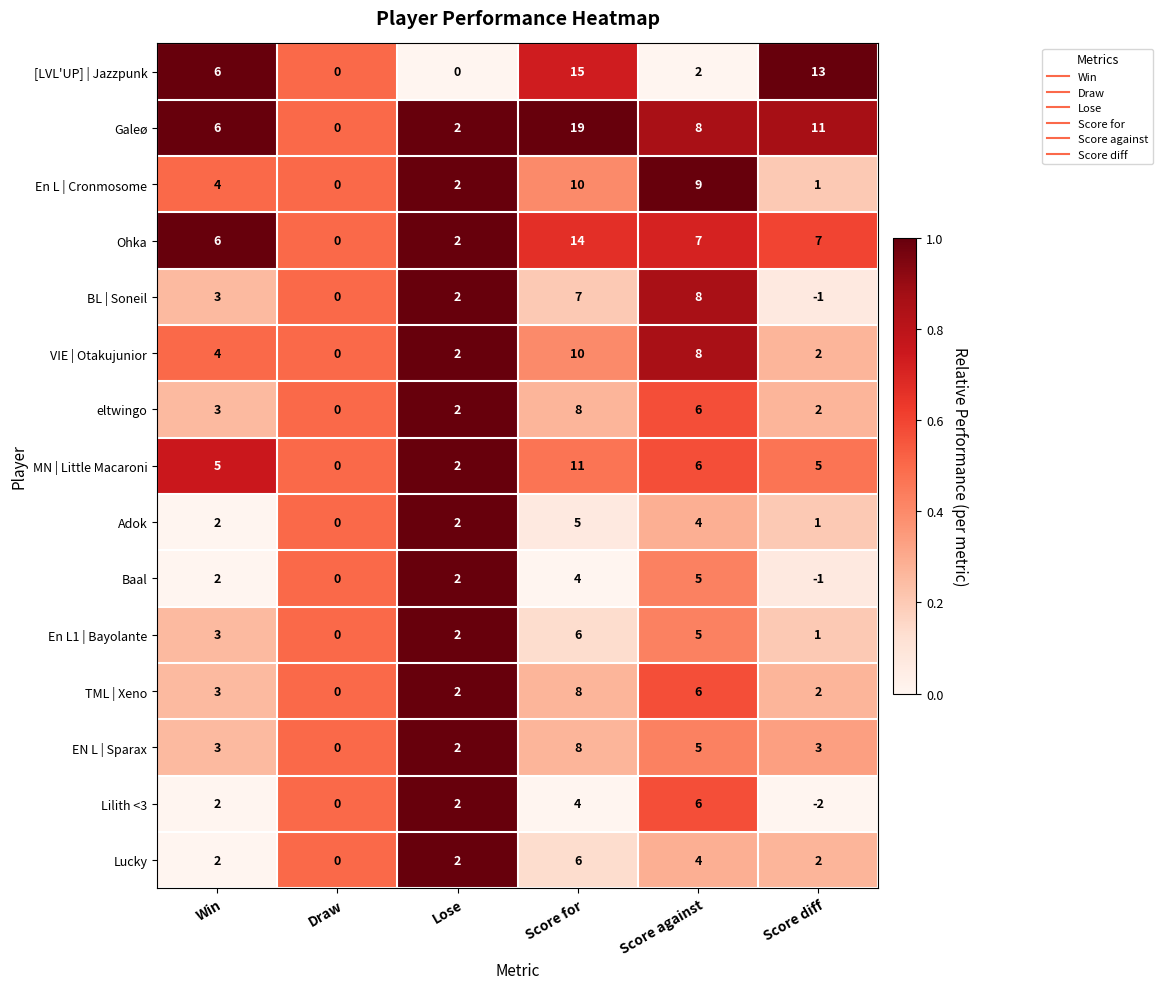

At which label does Ohka first exceed 7?

Score for